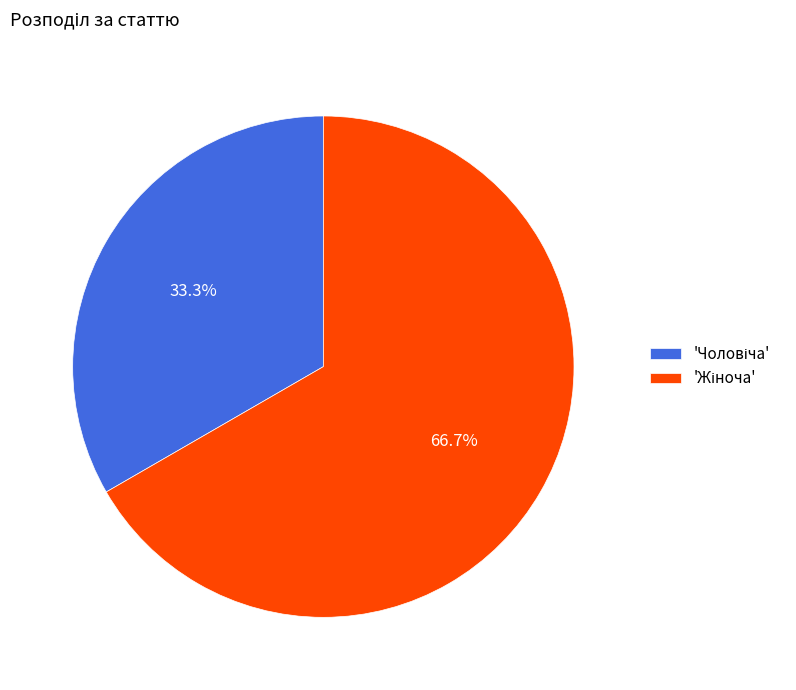

How many slices are in this pie chart?

2